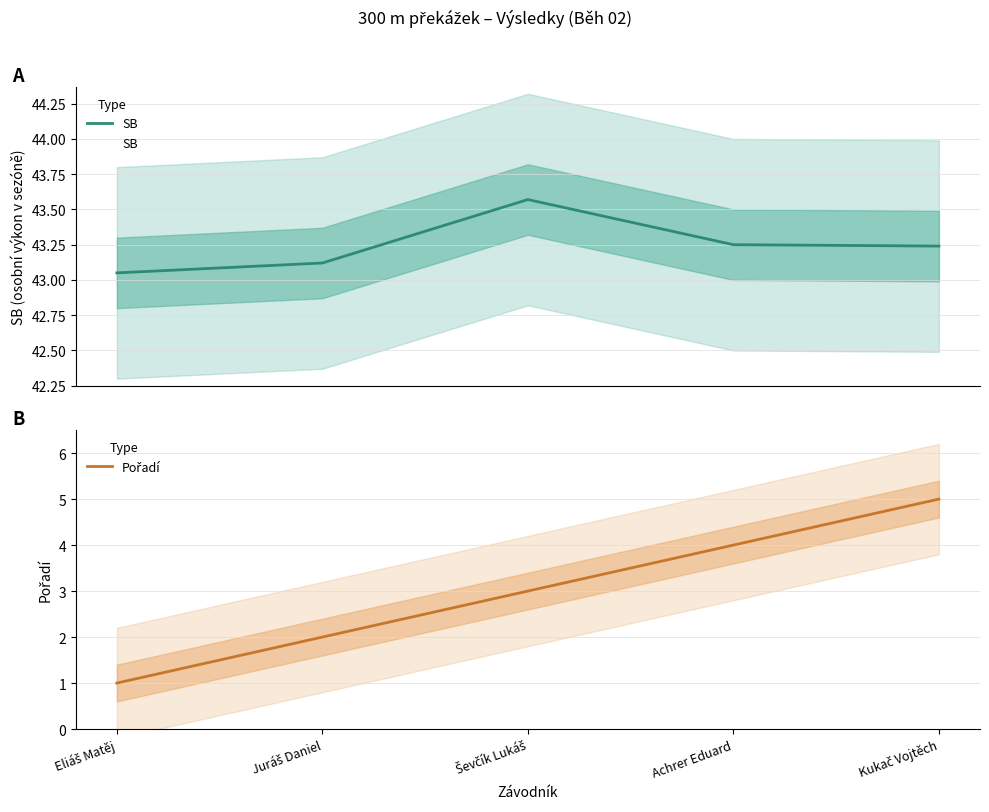

True or false: Pořadí has more than 0 interior local peaks.

False